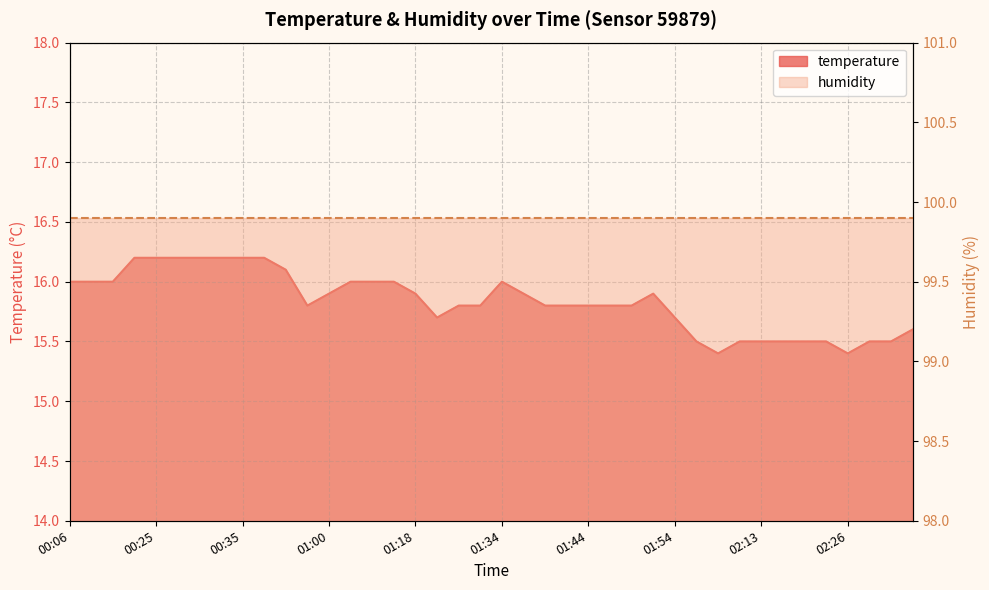

What is the greatest value displayed?

16.2